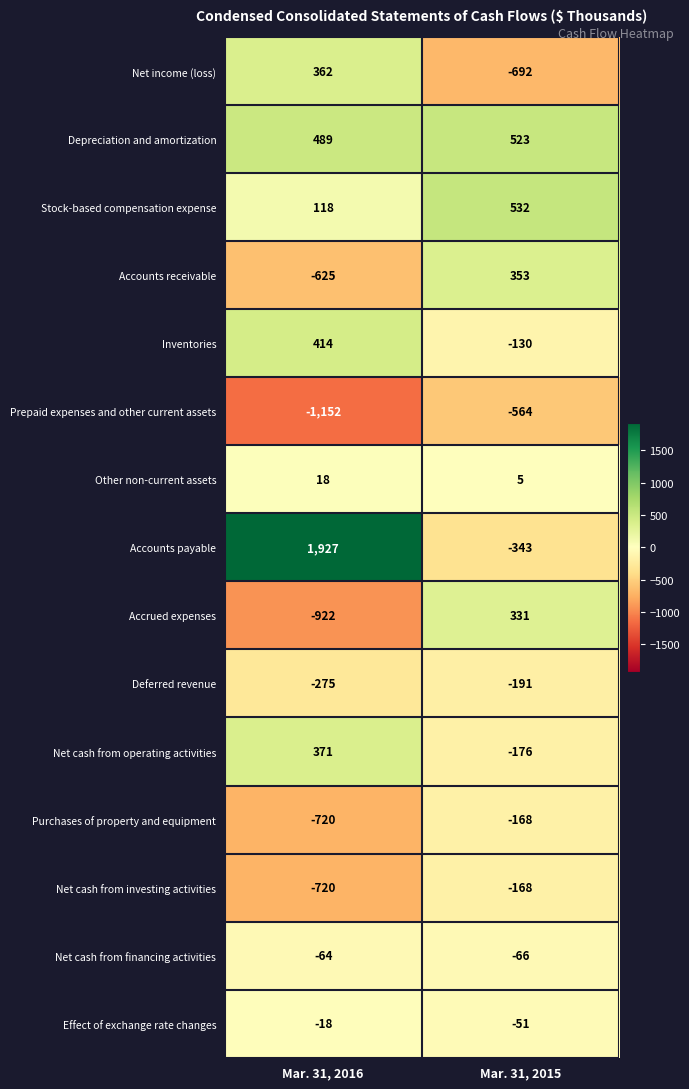

The value of Net cash from financing activities at Mar. 31, 2016 is -64. True or false?

True